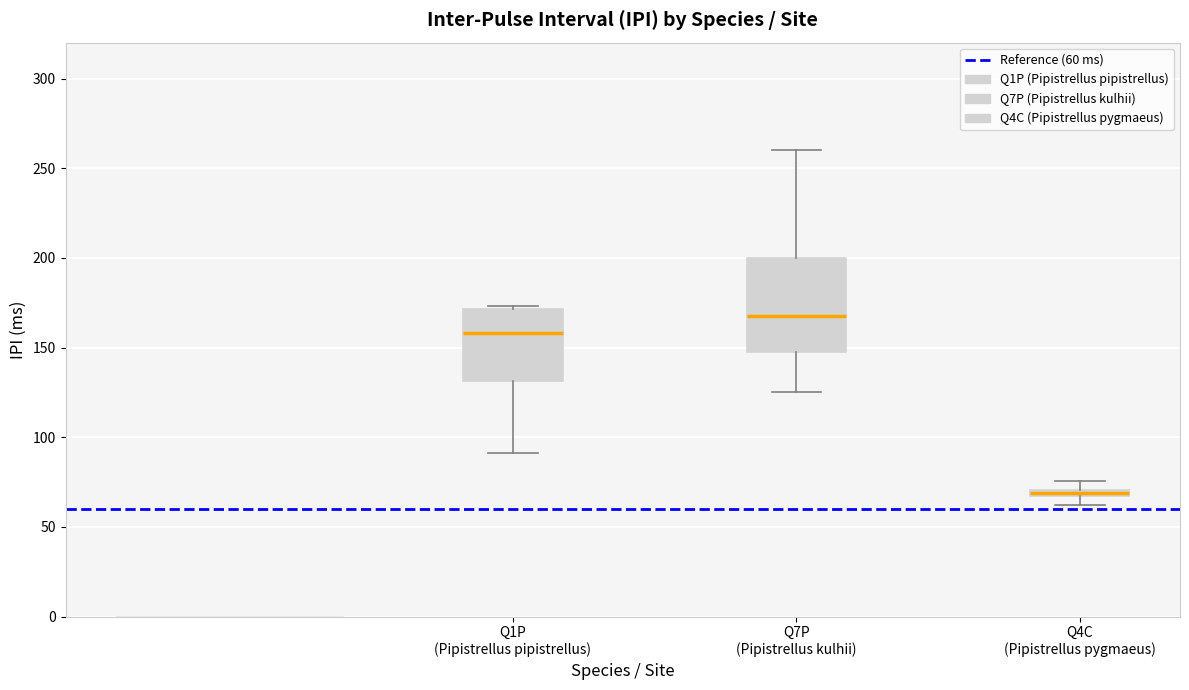

Comparing the boxes themselves (not the whiskers), which one is the tallest?

Q7P (Pipistrellus kulhii)